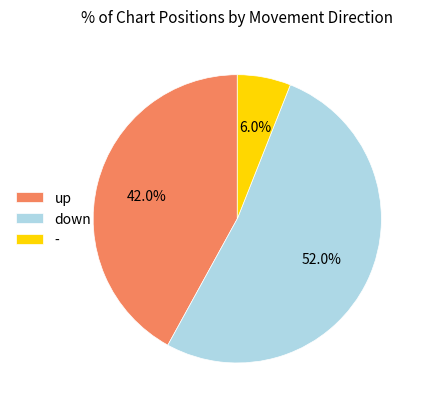

How many slices are in this pie chart?

3